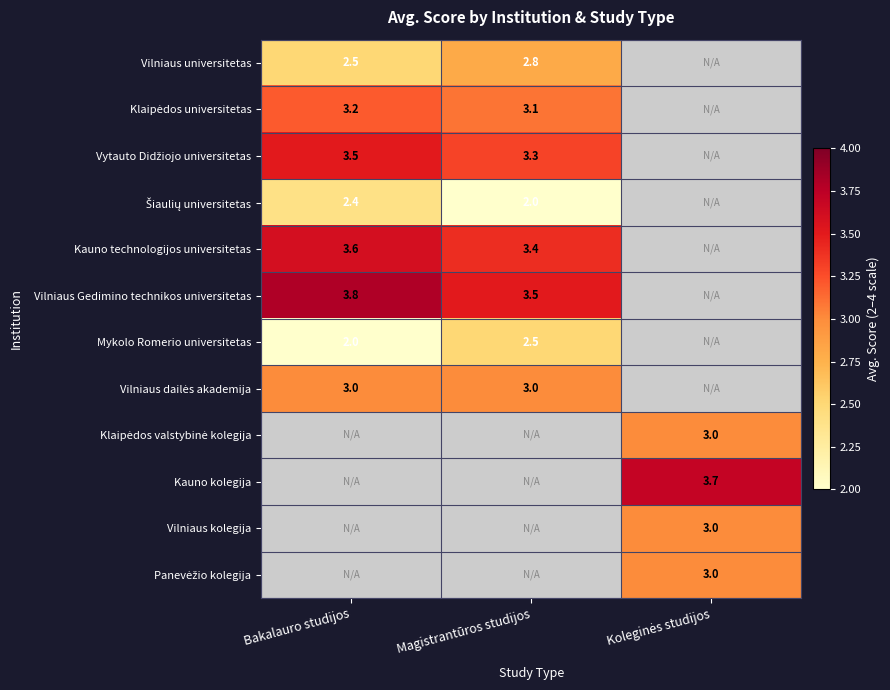

Is it true that Vilniaus universitetas equals 3.6 at Bakalauro studijos?

False